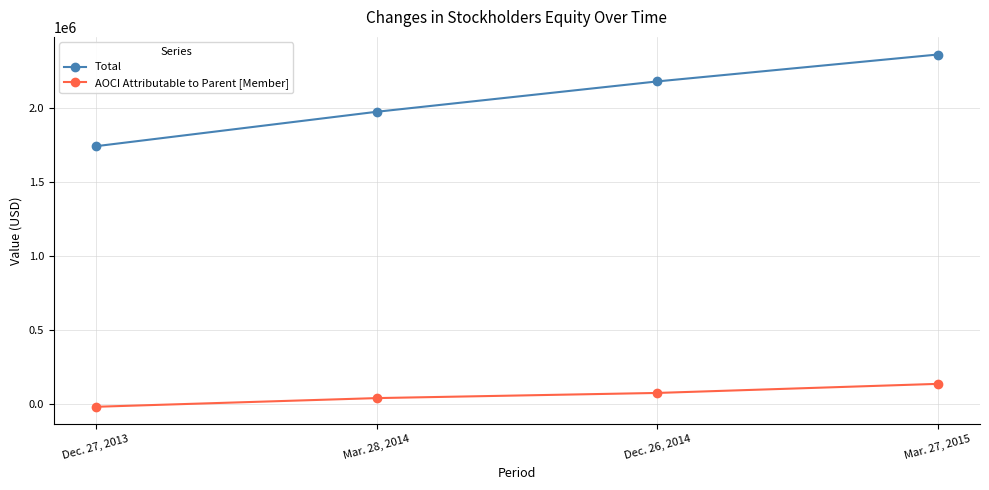

True or false: AOCI Attributable to Parent [Member] and Total intersect in this chart.

False